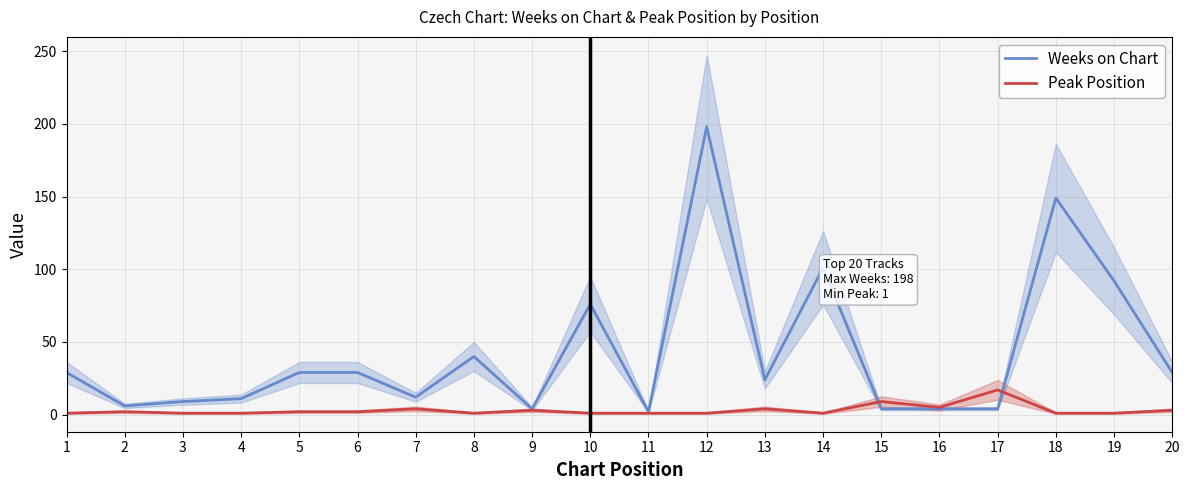

What is the total value across all series at 3?

10